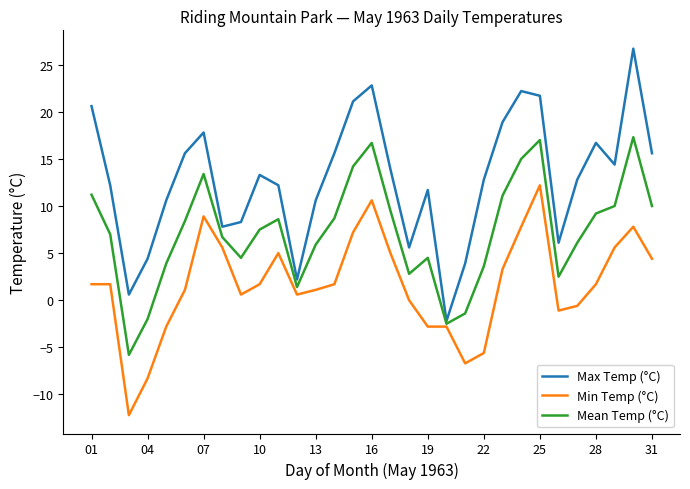

Rank the series by their average value, from lowest to highest.

Min Temp (°C), Mean Temp (°C), Max Temp (°C)